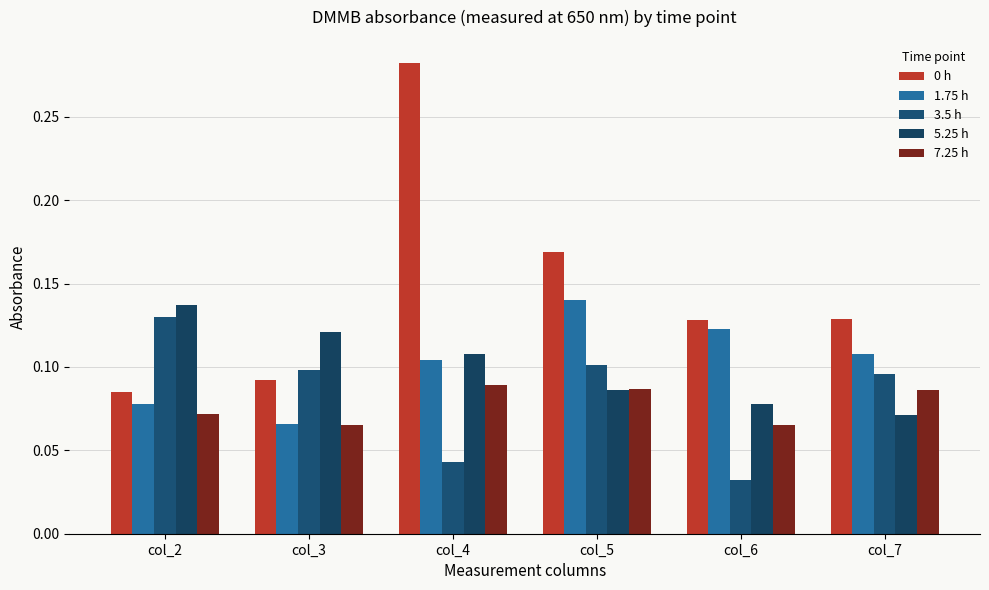

What is the sum of all 5.25 h values?

0.6